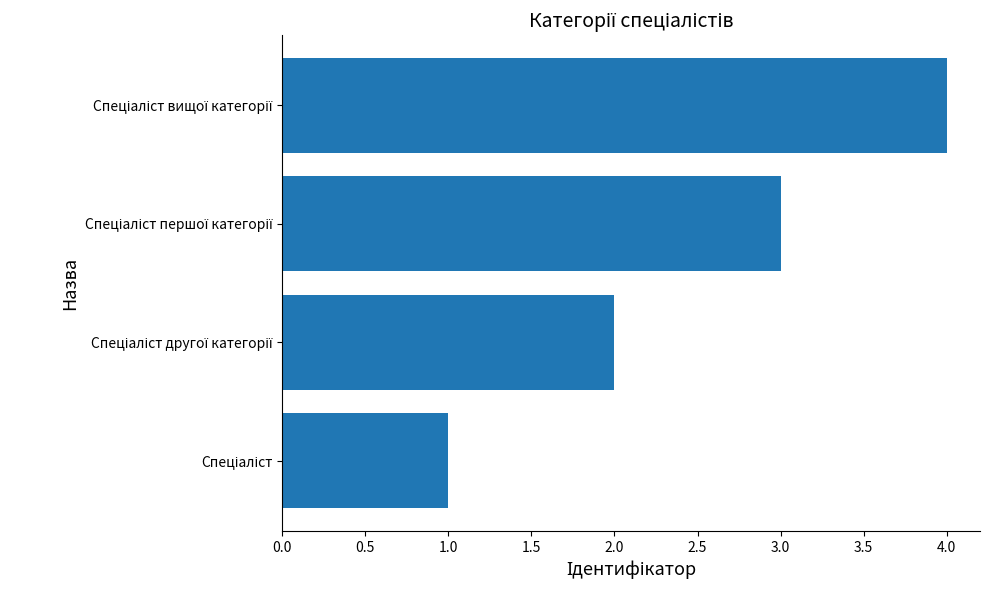

What is the maximum value shown in the chart?

4